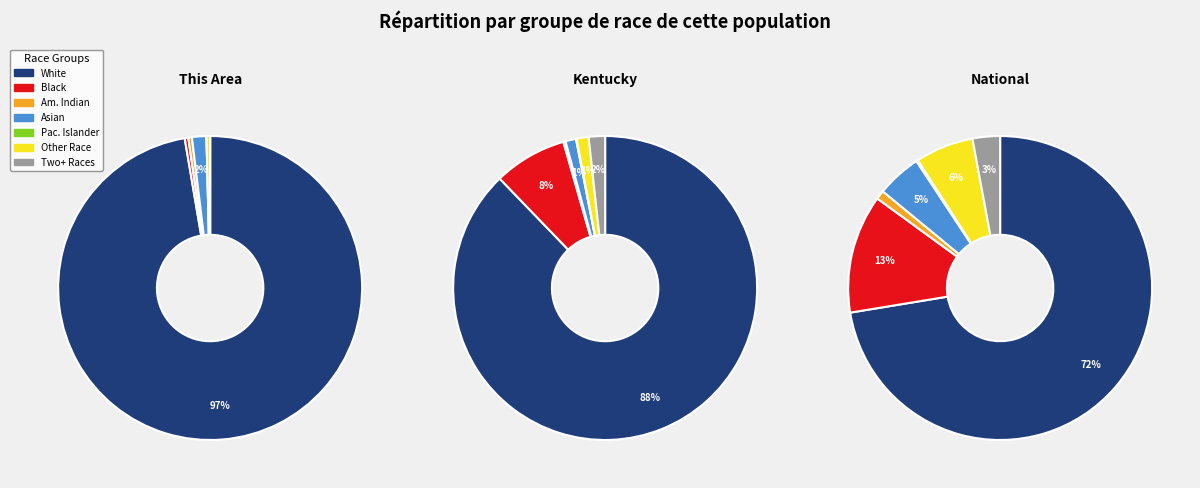

Which slice is the smallest?

Native Hawaiian and Other Pacific